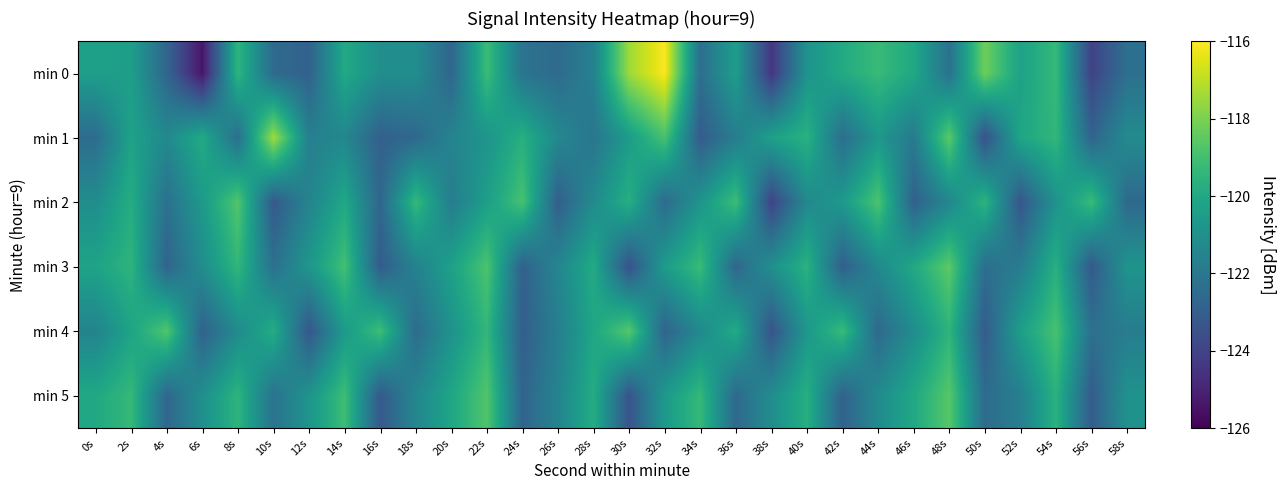

What is the difference between the highest and lowest values at 22s?

2.1